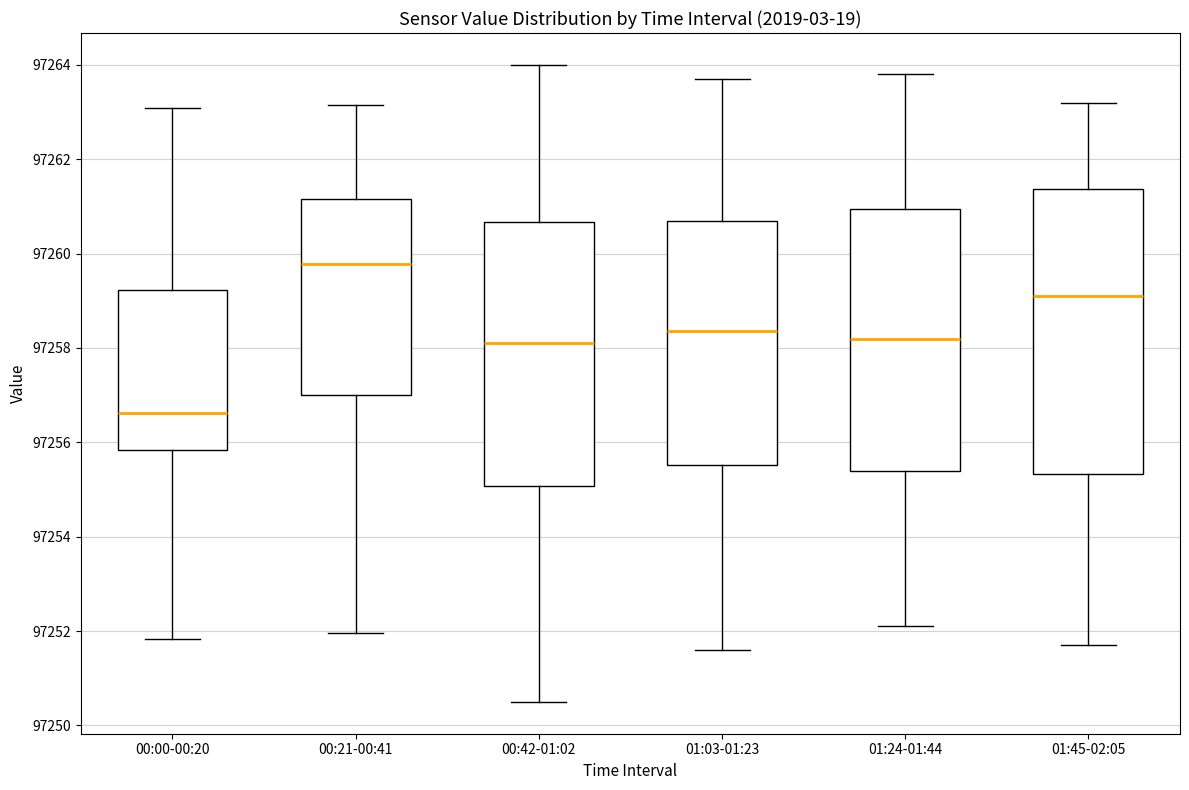

Reading left to right, read every box against the y-axis: the position of its median line, the range the box covers, and the ends of its whiskers. The values are not printed on the chart, so give them approximately, as read against the axis.

00:00-00:20: median 97256.6, box 97255.8 to 97259.2, whiskers 97251.8 to 97263.0
00:21-00:41: median 97259.8, box 97257.0 to 97261.2, whiskers 97252.0 to 97263.2
00:42-01:02: median 97258.2, box 97255.0 to 97260.6, whiskers 97250.6 to 97264.0
01:03-01:23: median 97258.4, box 97255.6 to 97260.8, whiskers 97251.6 to 97263.8
01:24-01:44: median 97258.2, box 97255.4 to 97261.0, whiskers 97252.2 to 97263.8
01:45-02:05: median 97259.2, box 97255.4 to 97261.4, whiskers 97251.8 to 97263.2